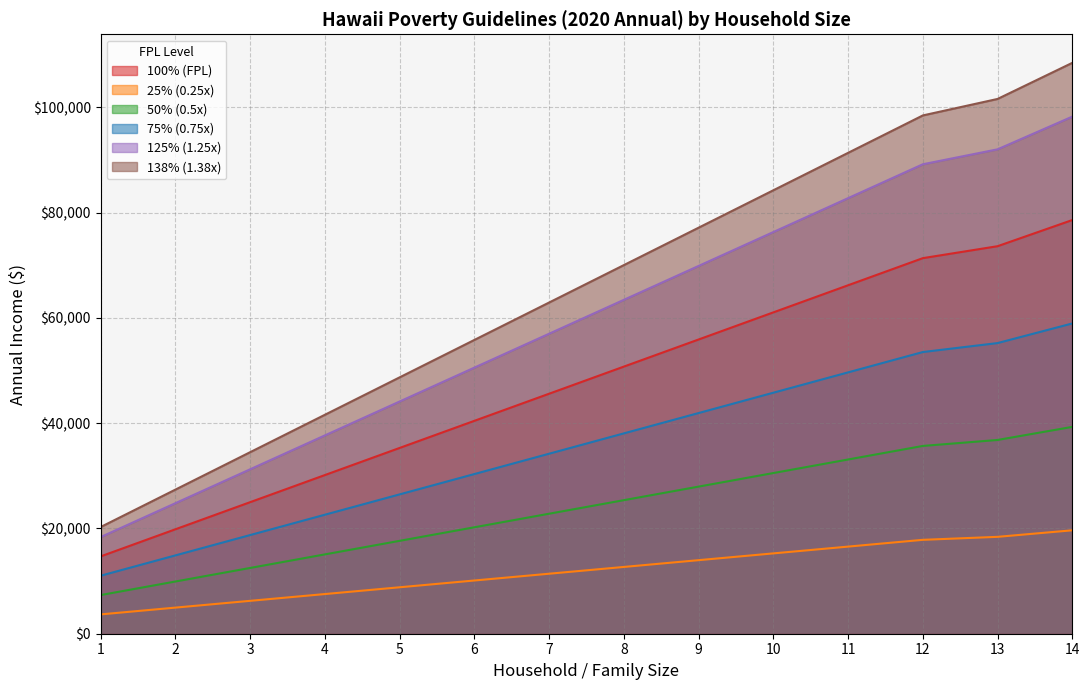

What is the lowest value of the 75% (0.75x) series?

11010.0